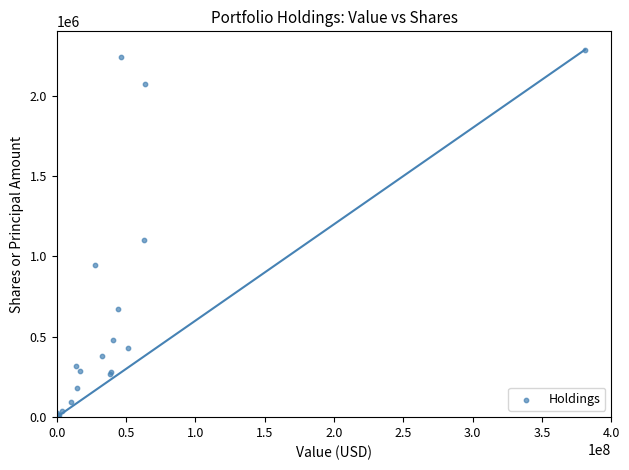

What Y value in the scatter plot is closest to 1143371?

1101148